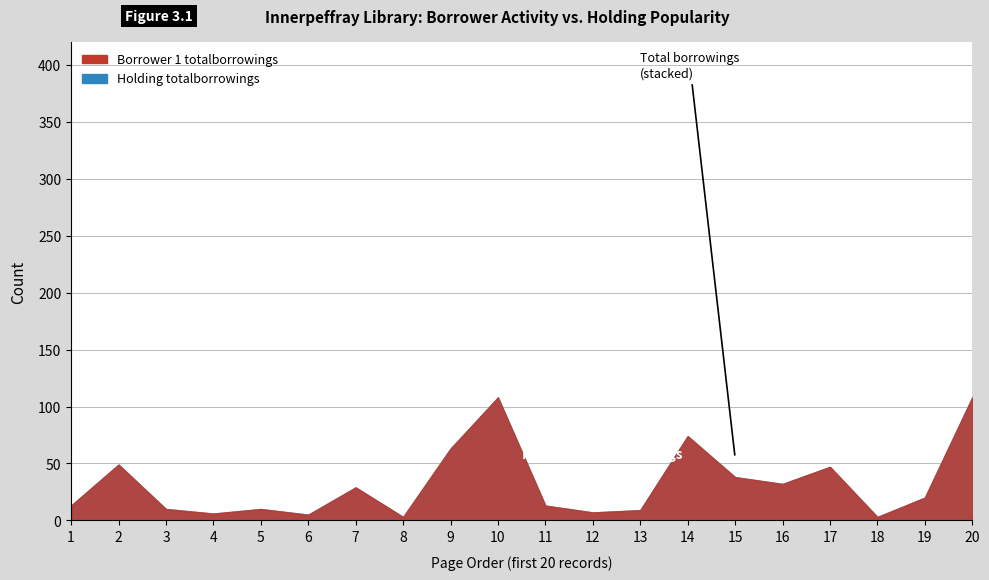

What is the smallest value displayed?

3